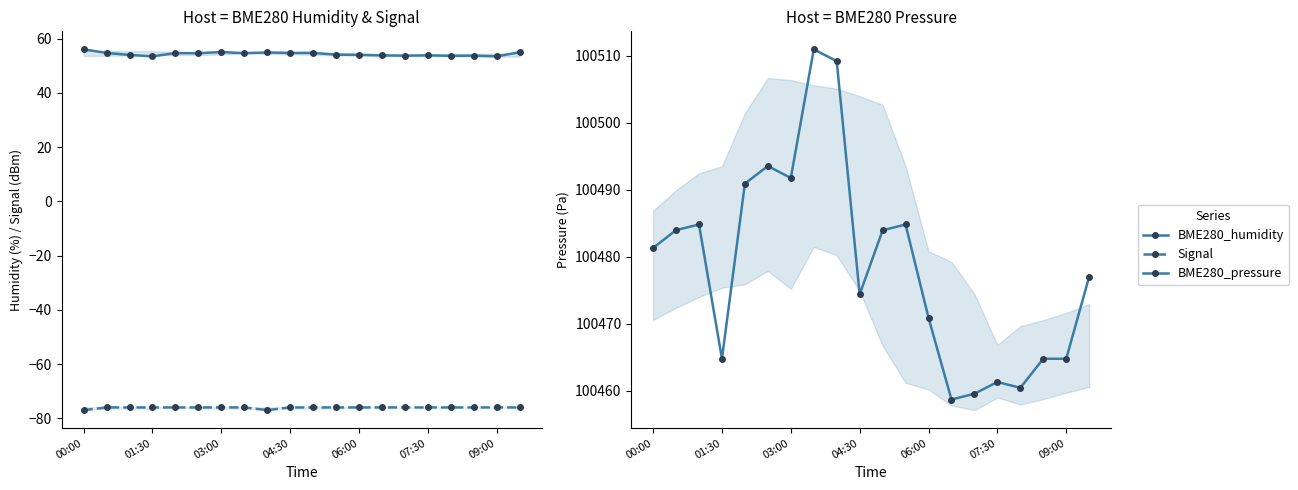

At which label does BME280_pressure first exceed 100481?

00:00